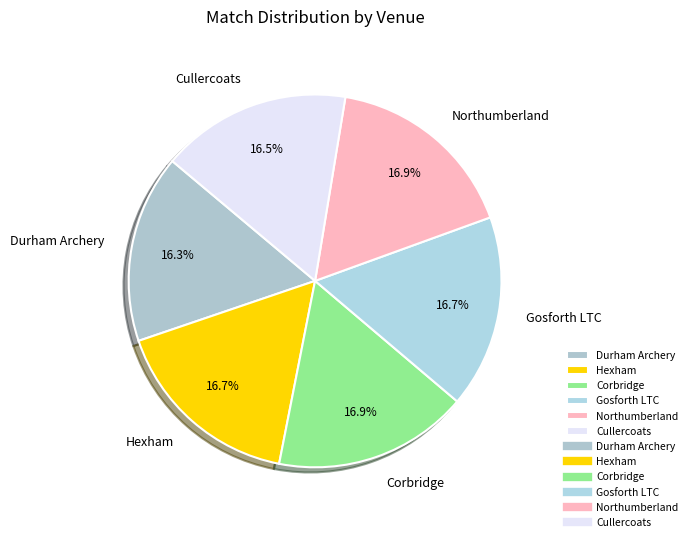

How much of the chart is everything except Hexham?

83.3%